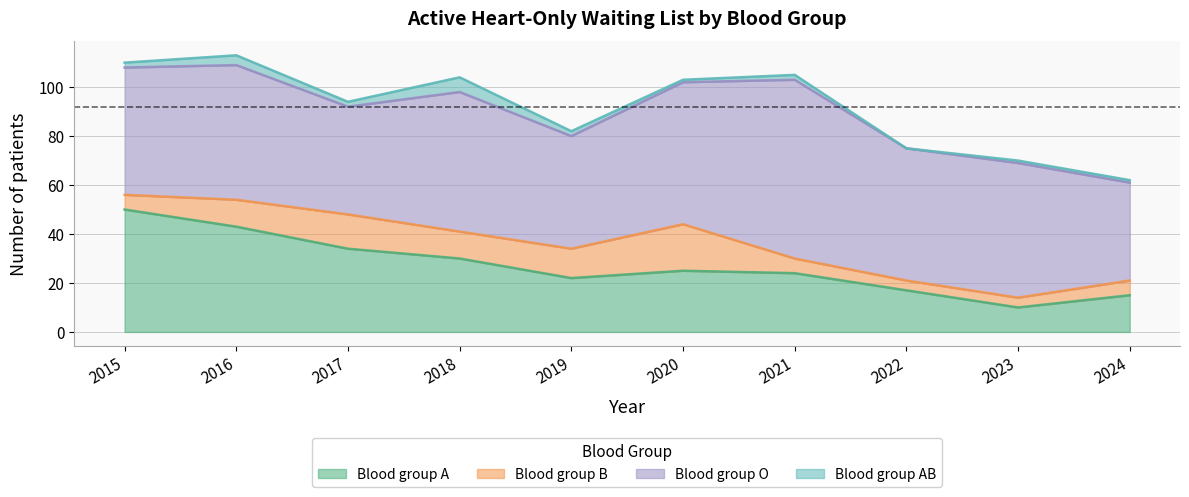

What is the total value across all series at 2016?

113